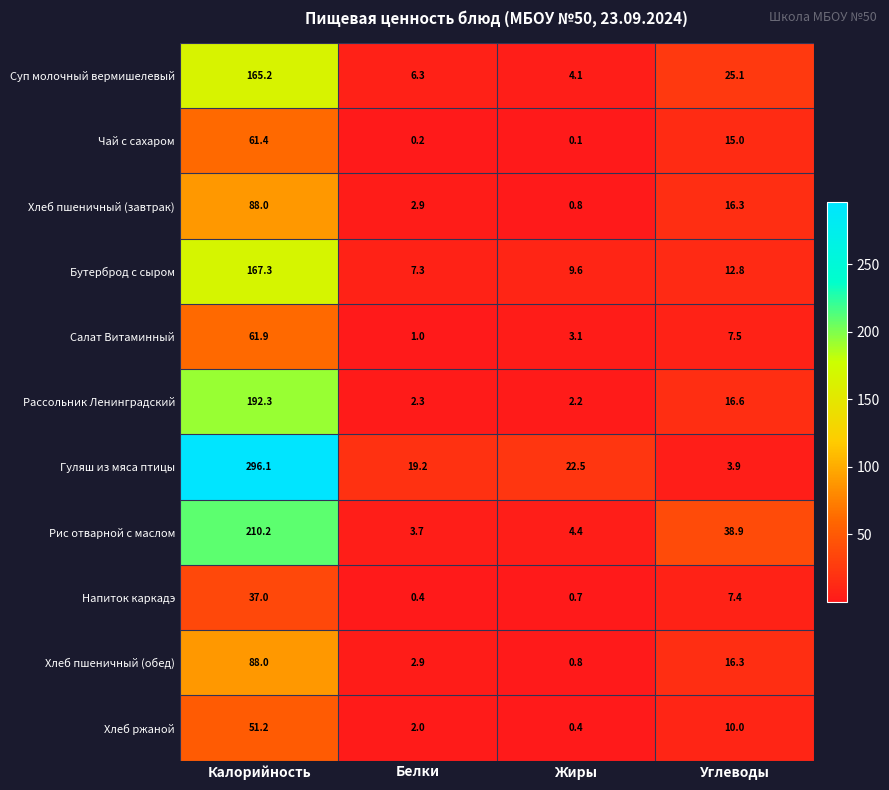

What is the spread (max minus min) of values at Жиры?

22.4